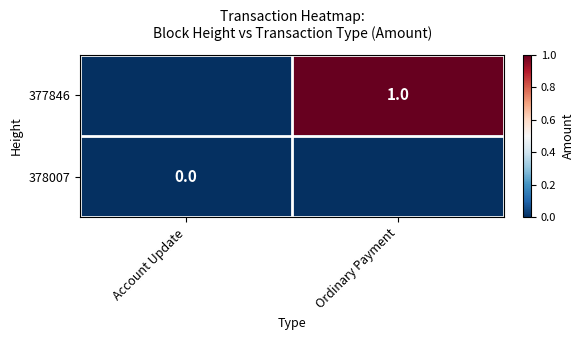

Is the value of 378007 at Account Update greater than the value of 377846 at Ordinary Payment?

No